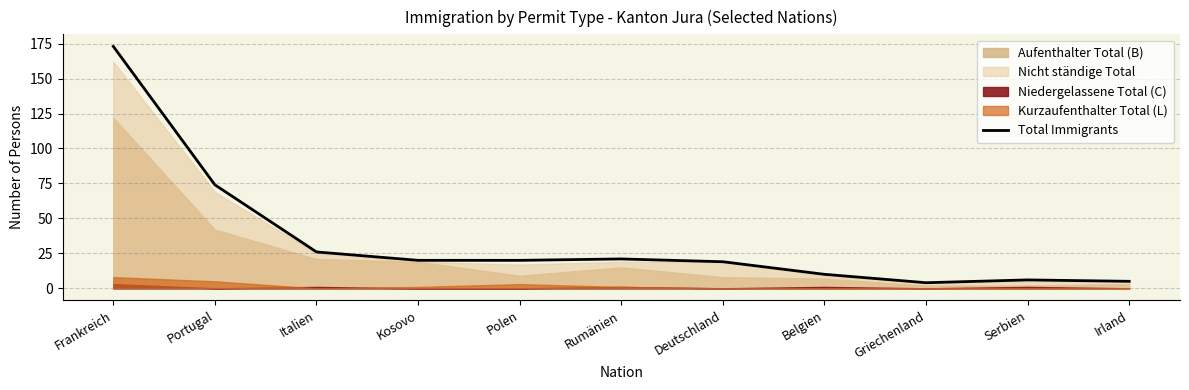

How many categories are shown in the chart?

11